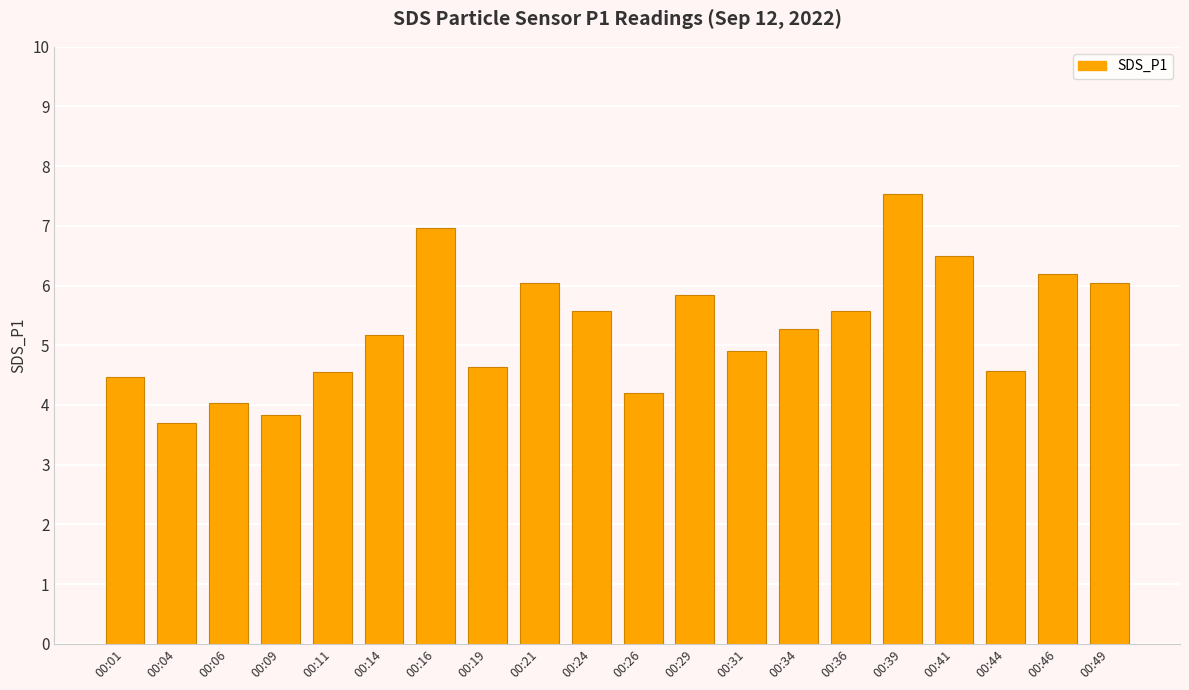

True or false: the data shows 8.6 at 00:14.

False